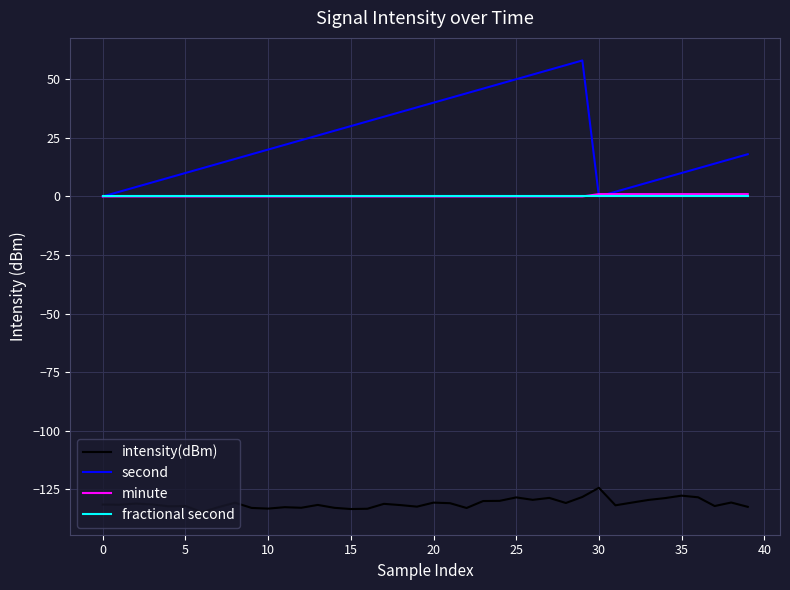

True or false: minute and intensity(dBm) cross at least once.

False